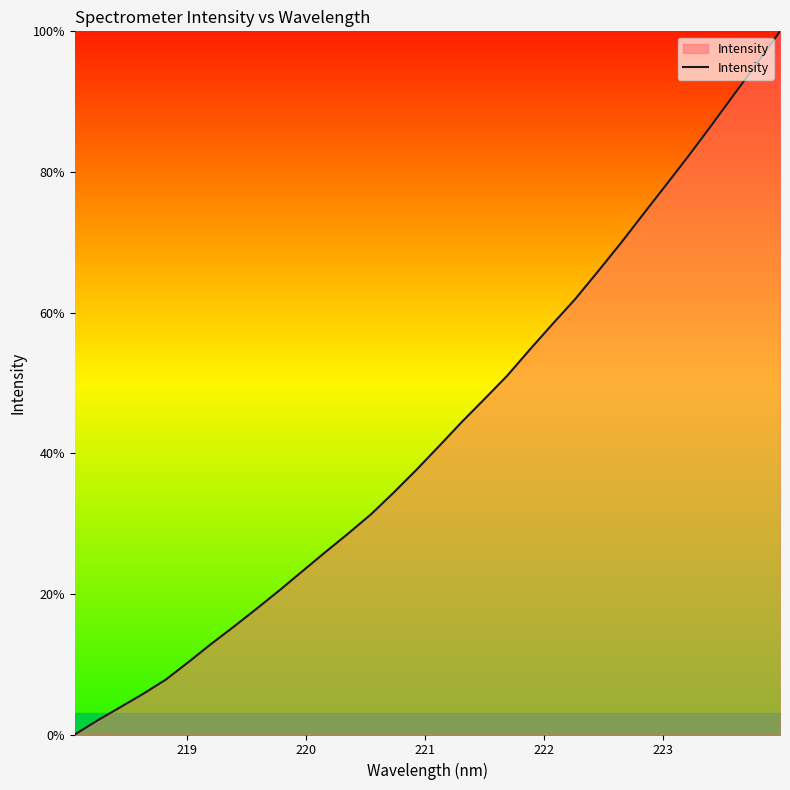

What is the maximum value shown in the chart?

100.0